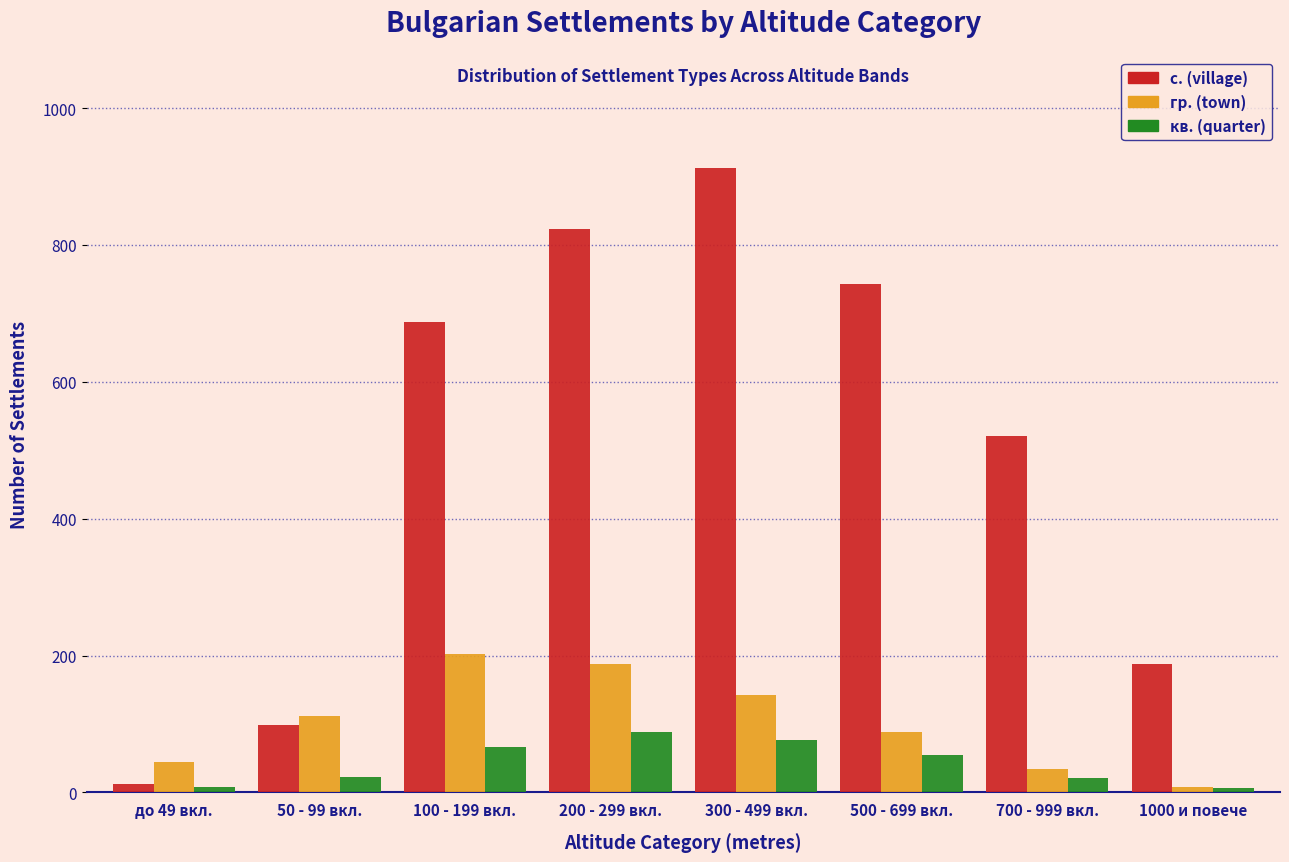

What is the average value of the с. (village) series?

498